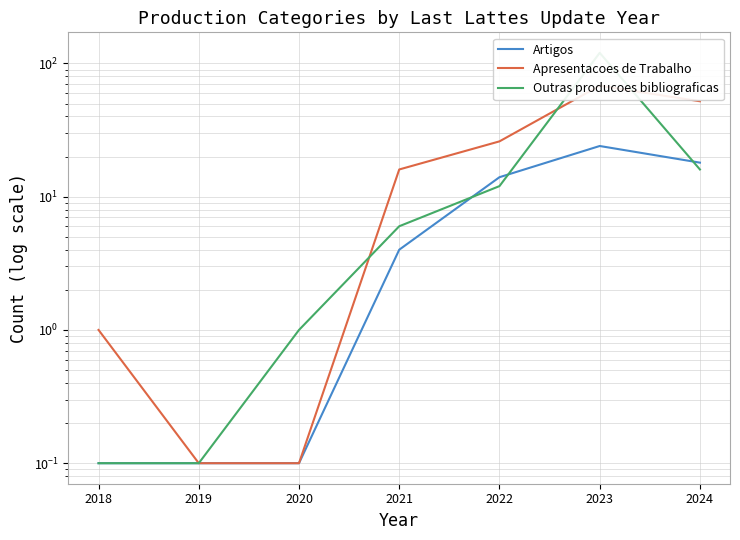

How many values in the Outras producoes bibliograficas series exceed 6?

3